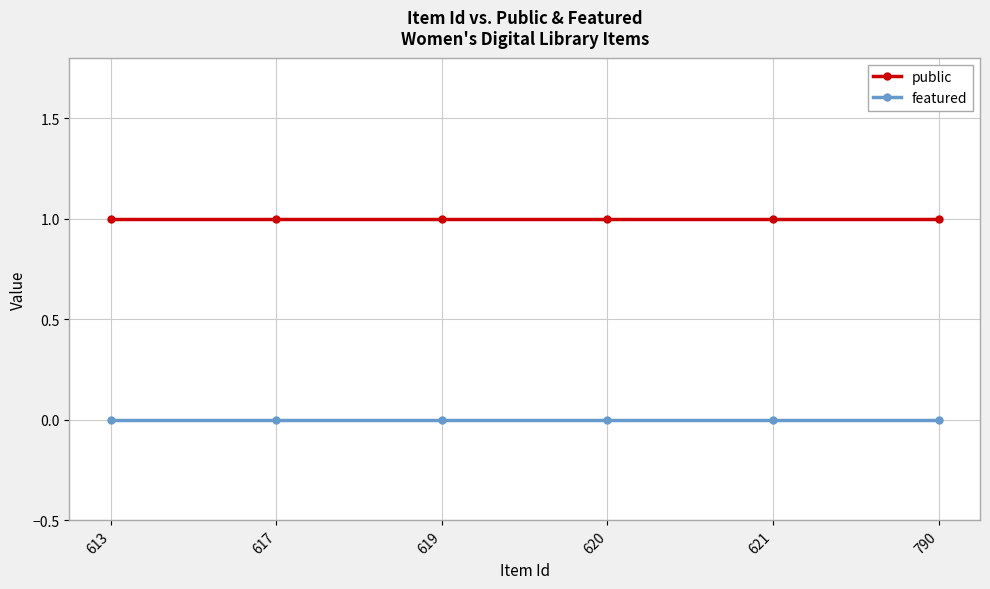

The value of public at 621 is 1. True or false?

True